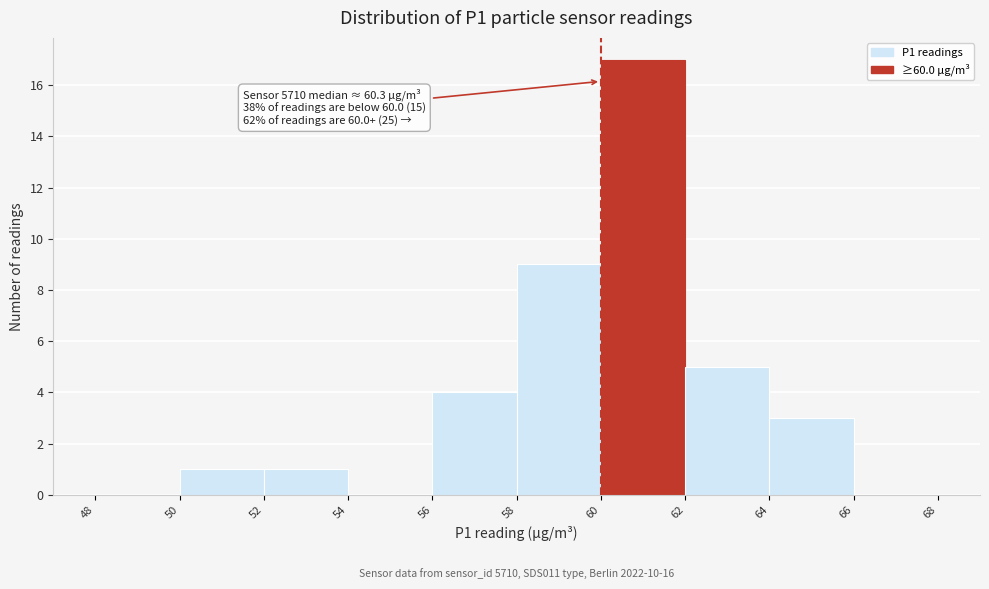

Over which range of the x-axis is the bar tallest?

60 to 62